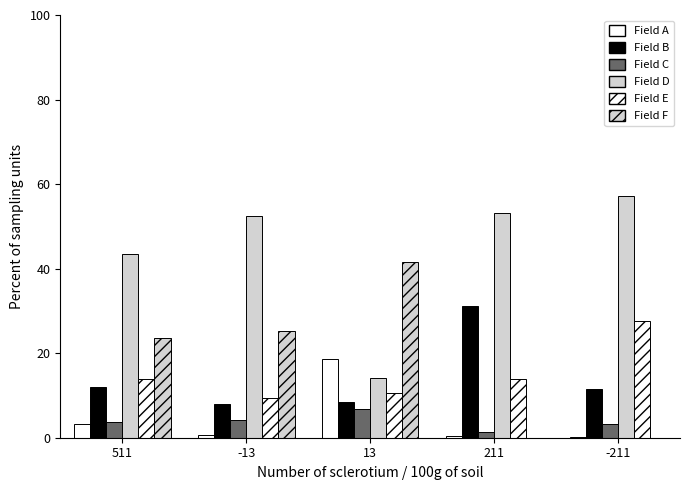

Reading left to right, what are all the values shown in this chart?

Field A: 3.3	0.6	18.6	0.5	0.2
Field B: 12.0	7.9	8.4	31.1	11.6
Field C: 3.6	4.3	6.8	1.2	3.3
Field D: 43.4	52.4	14.2	53.3	57.1
Field E: 14.0	9.4	10.5	13.9	27.7
Field F: 23.7	25.3	41.5	0.0	0.0